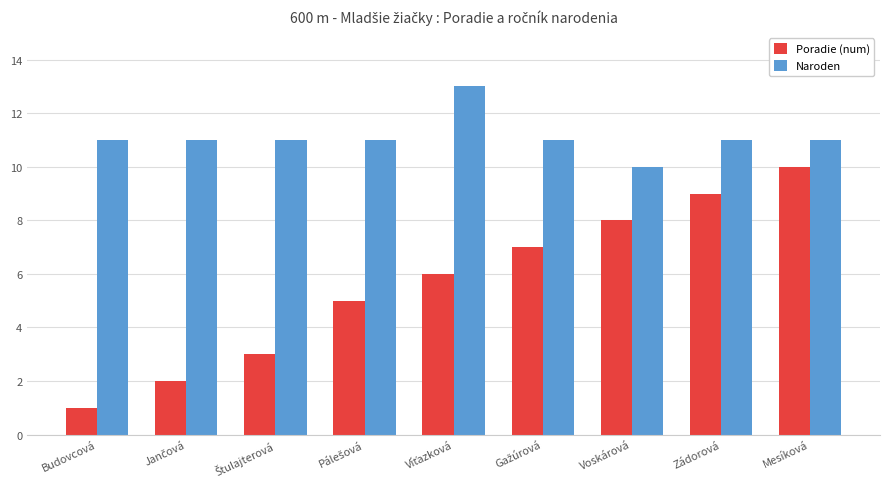

Reading left to right, transcribe all the data shown in this chart.

Poradie (num): 1	2	3	5	6	7	8	9	10
Naroden: 11	11	11	11	13	11	10	11	11